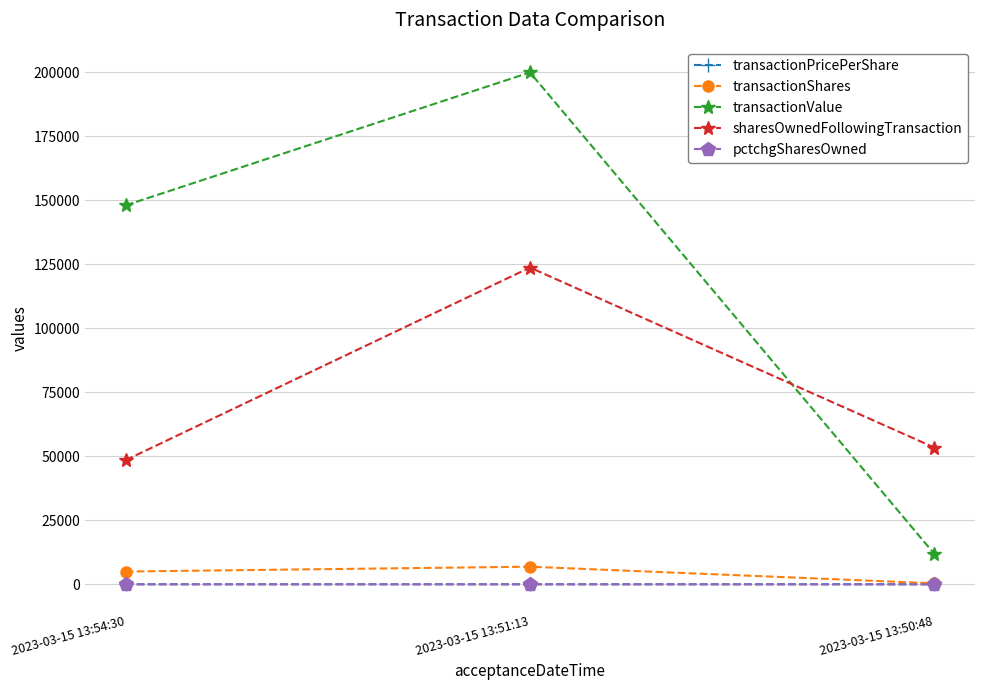

What is the difference between the maximum and minimum values in the transactionShares series?

6495.0